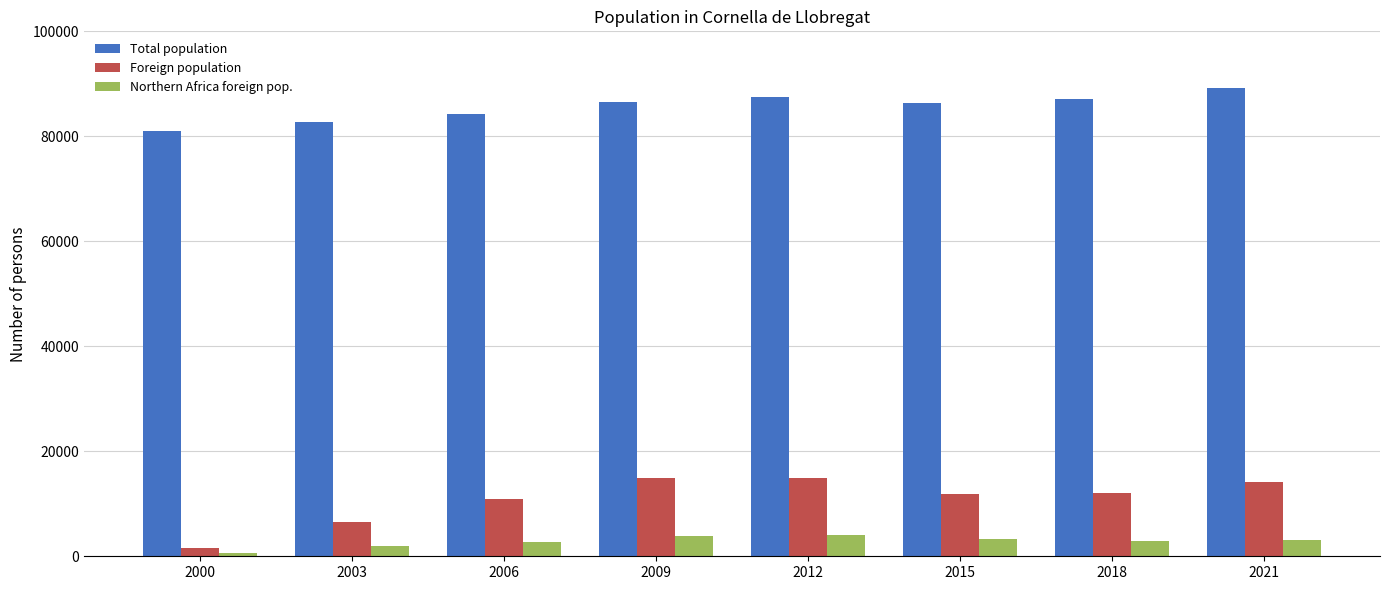

At which label is Foreign population closest to 8287?

2003